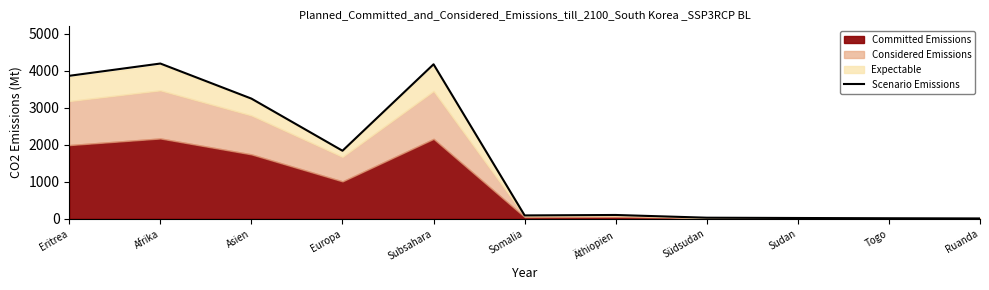

Is it true that the value at Äthiopien is 103.6?

True